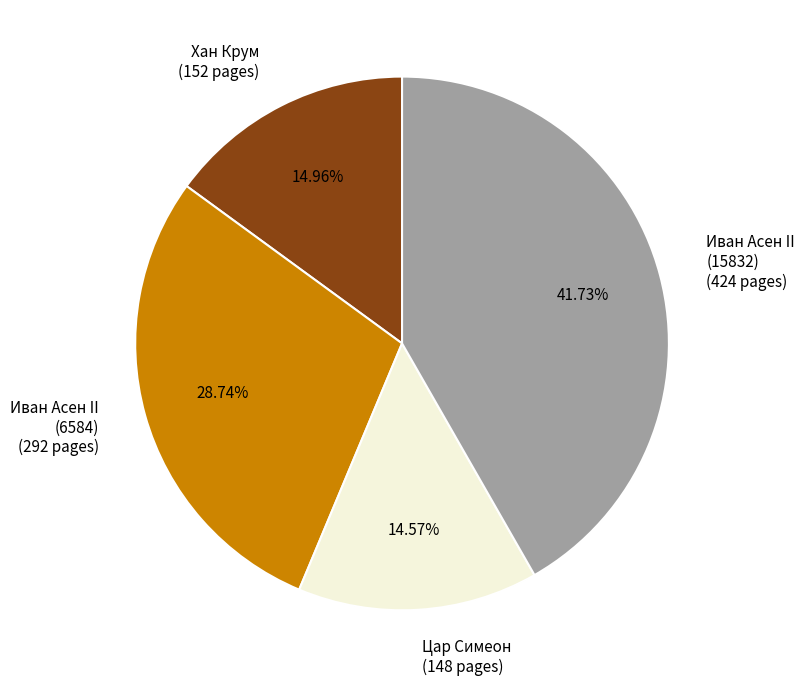

Does any single category account for the majority?

No